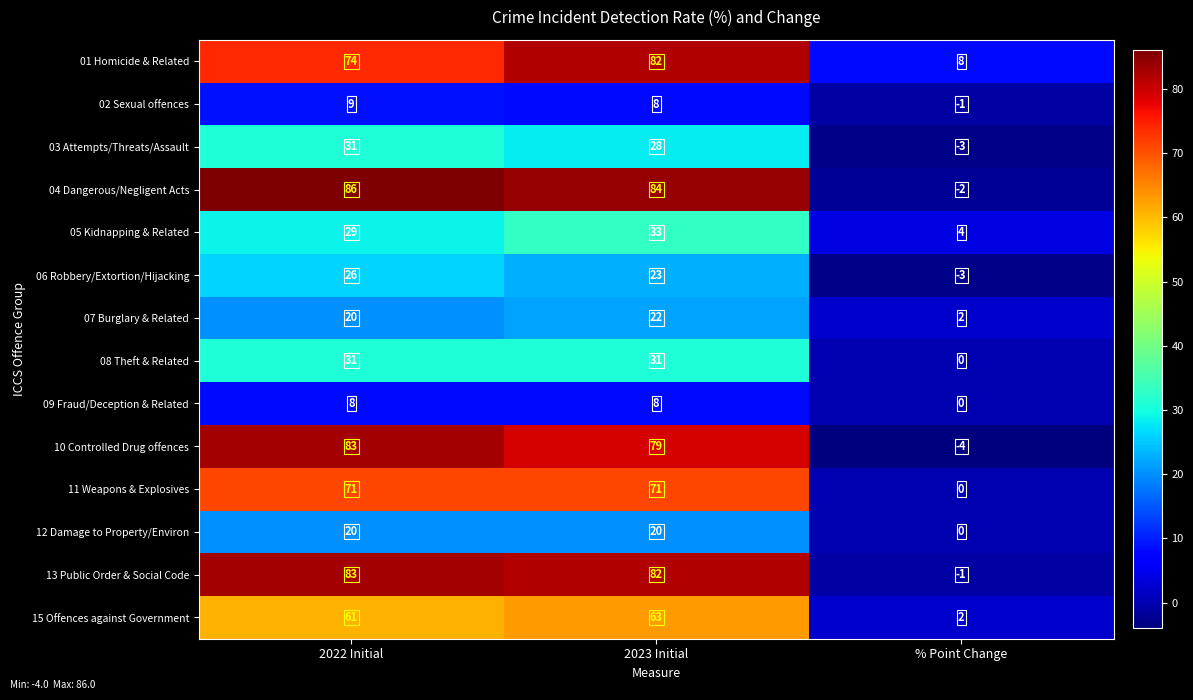

Which series changed the most between 2023 Initial and % Point Change?

04 Dangerous/Negligent Acts